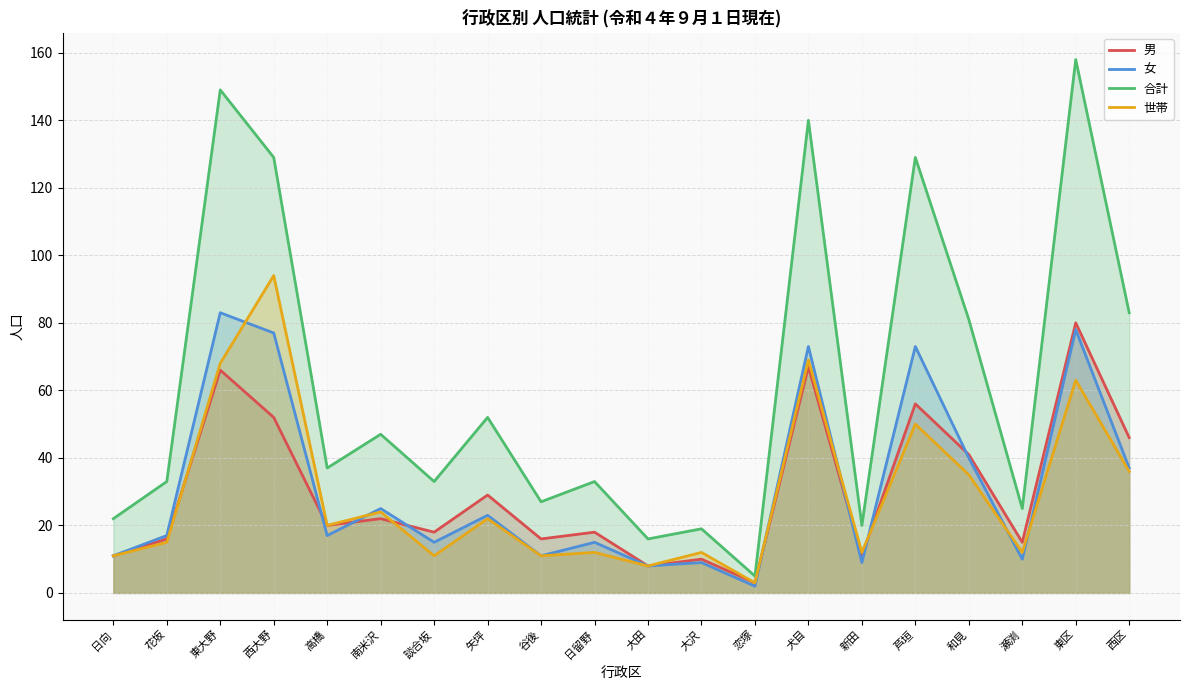

What is the sum of the 女 values at 日向 and 南米沢?

36